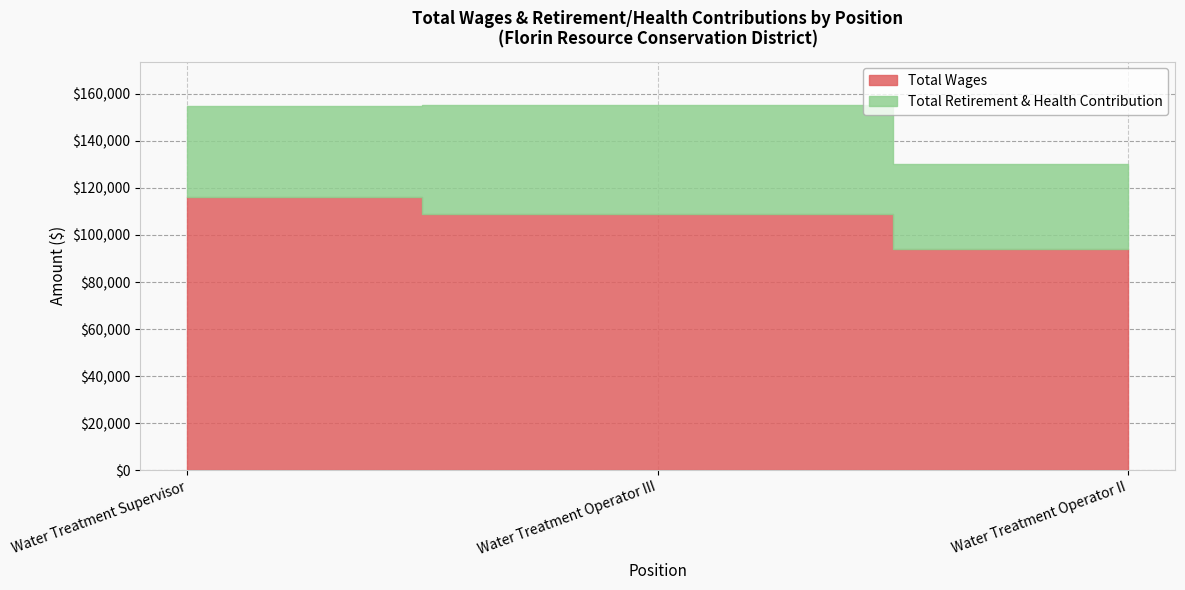

How many values in the Total Retirement & Health Contribution series are below 38747?

1